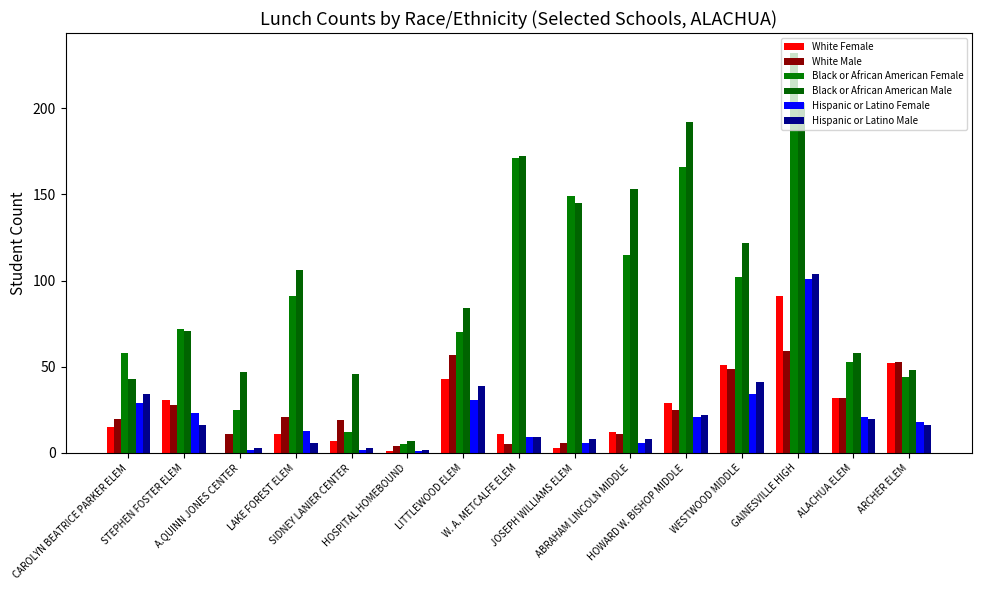

Is it true that Hispanic or Latino Female equals 47 at CAROLYN BEATRICE PARKER ELEM?

False